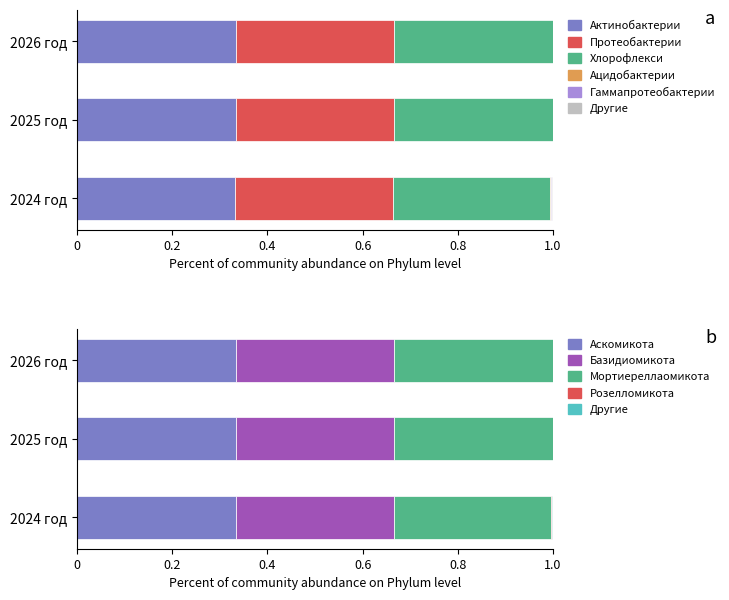

The value of Совет at 2025 год is 0.1. True or false?

False